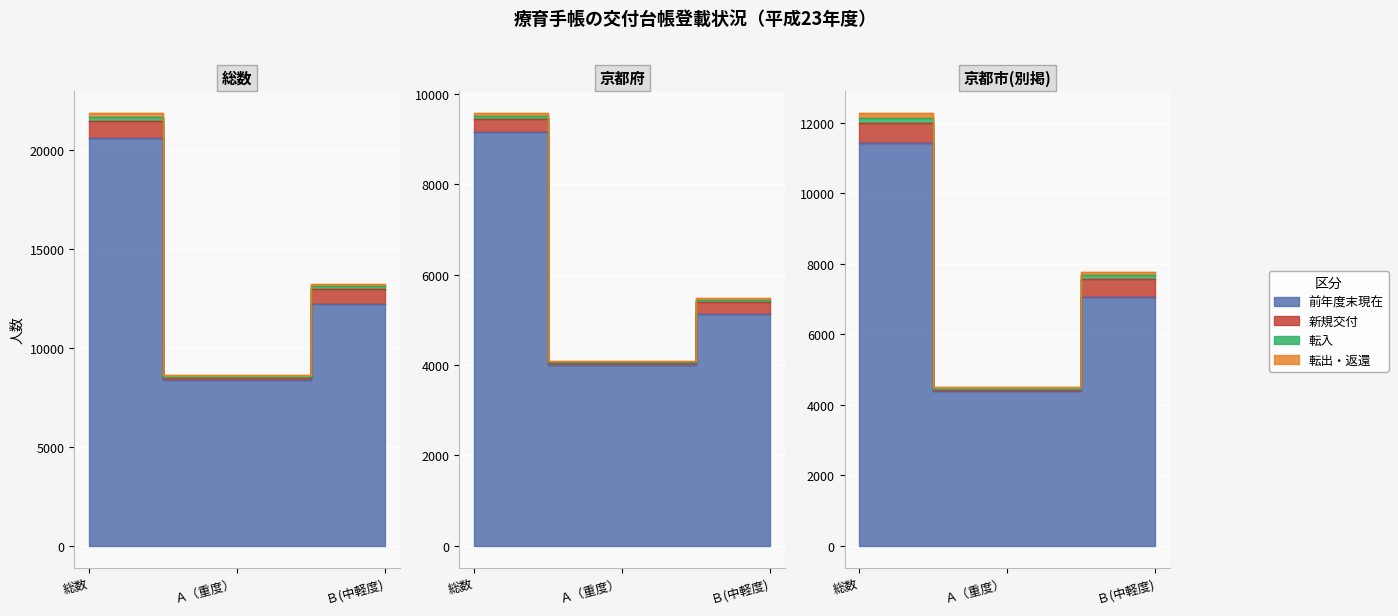

The 前年度末現在 series shows 12188 at Ｂ(中軽度). True or false?

True